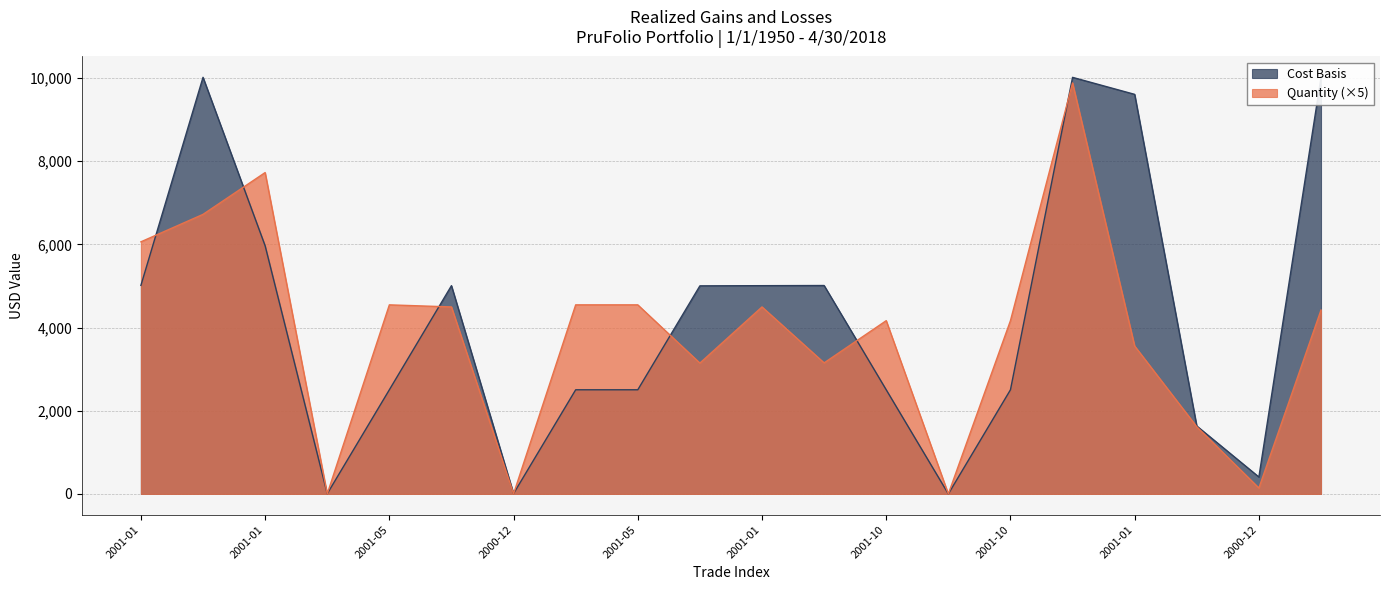

How many lines are shown in the chart?

2